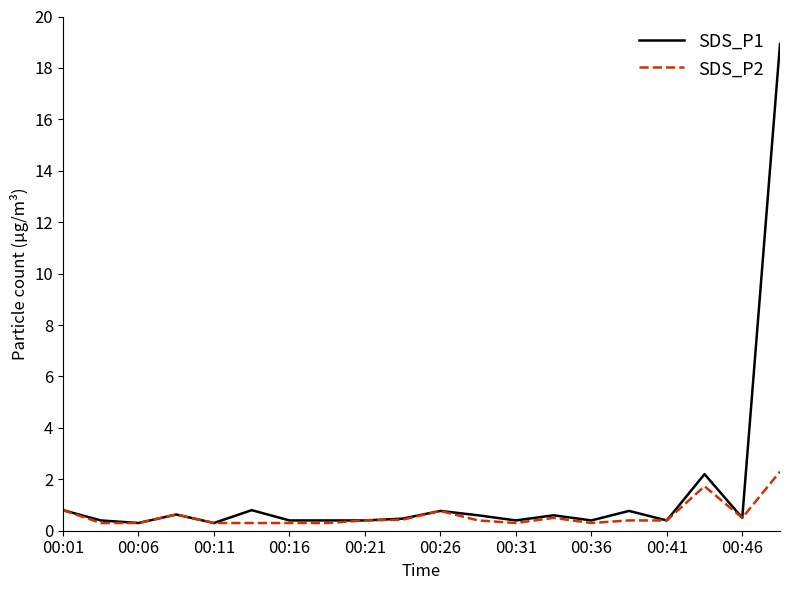

What is the maximum value for SDS_P1?

18.9